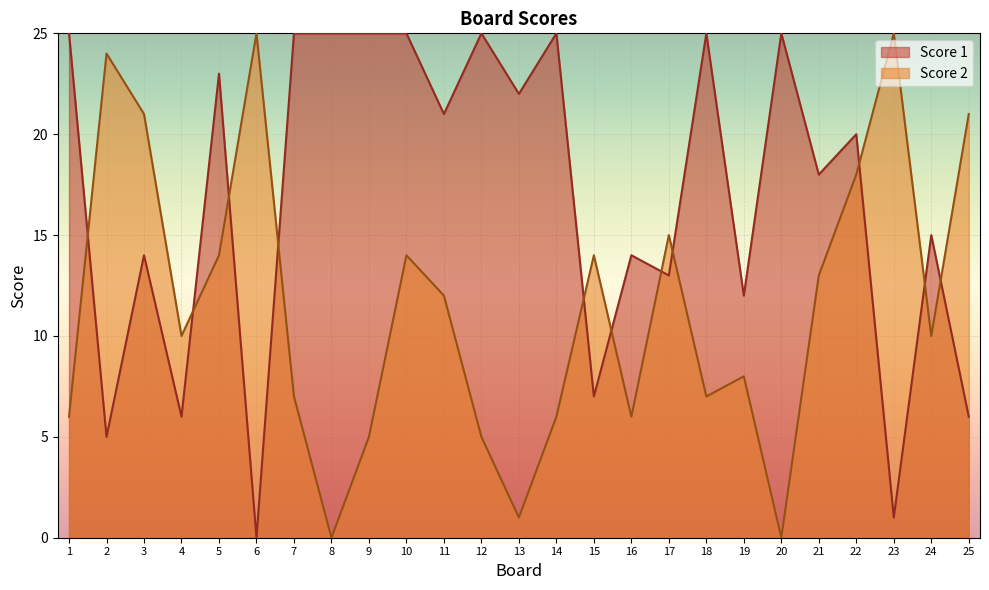

At which category is the sum across all series the highest?

10